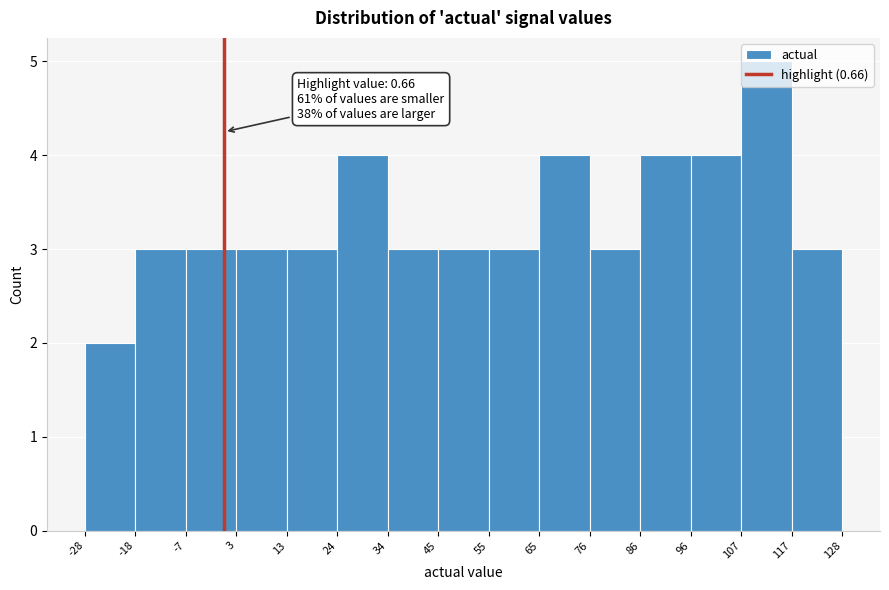

Which range on the x-axis has the tallest bar?

107 to 117